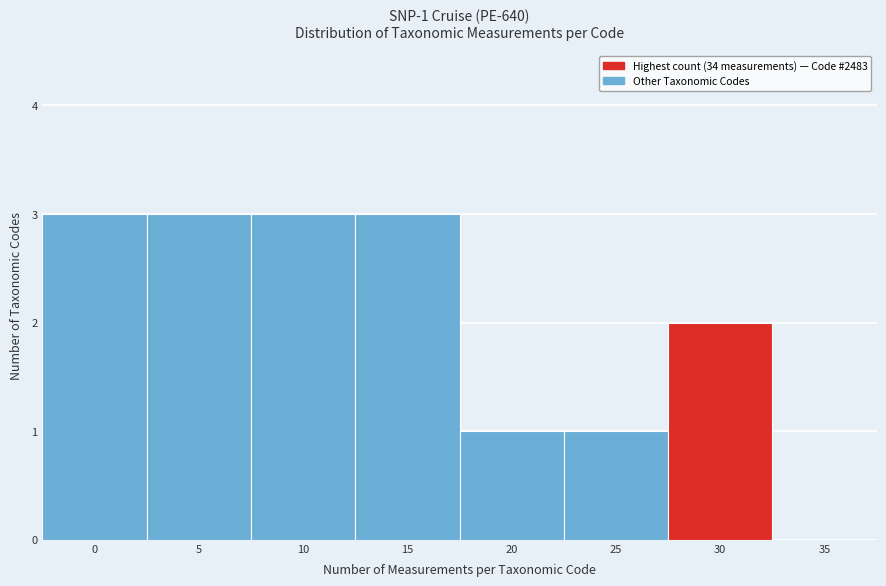

Reading left to right, what are all the values shown in this chart?

0=3	5=3	10=3	15=3	20=1	25=1	30=2	35=0